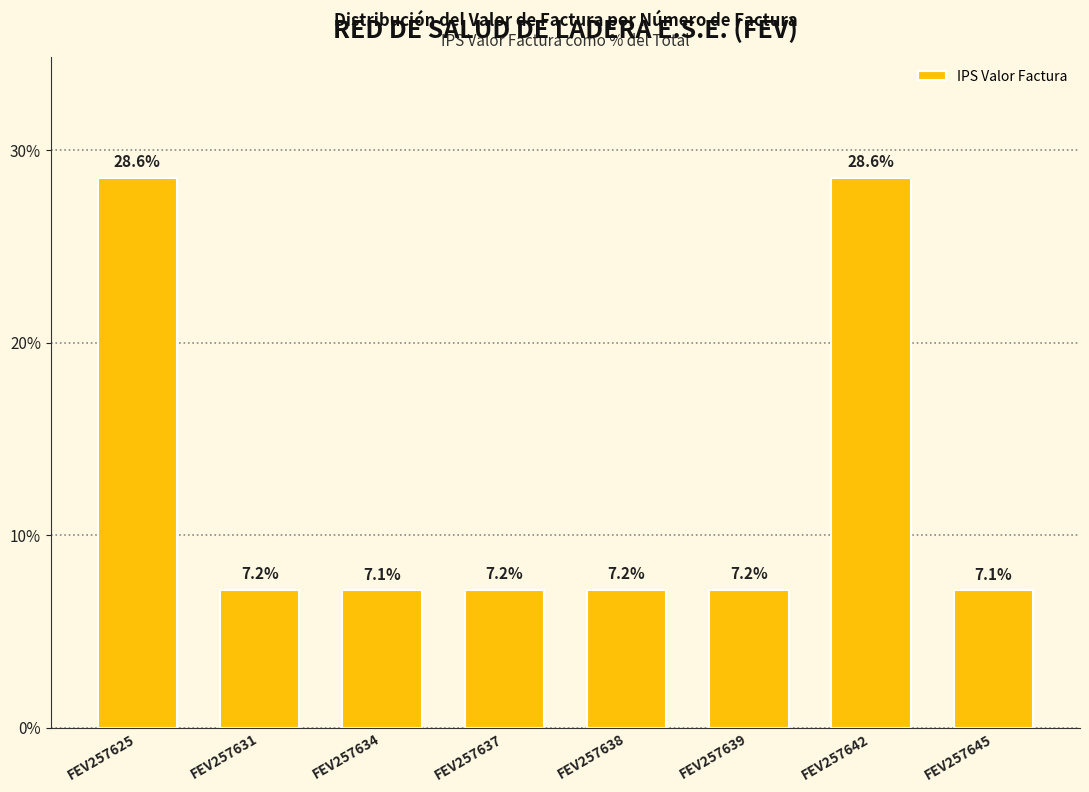

Between FEV257634 and FEV257639, which is larger?

FEV257639